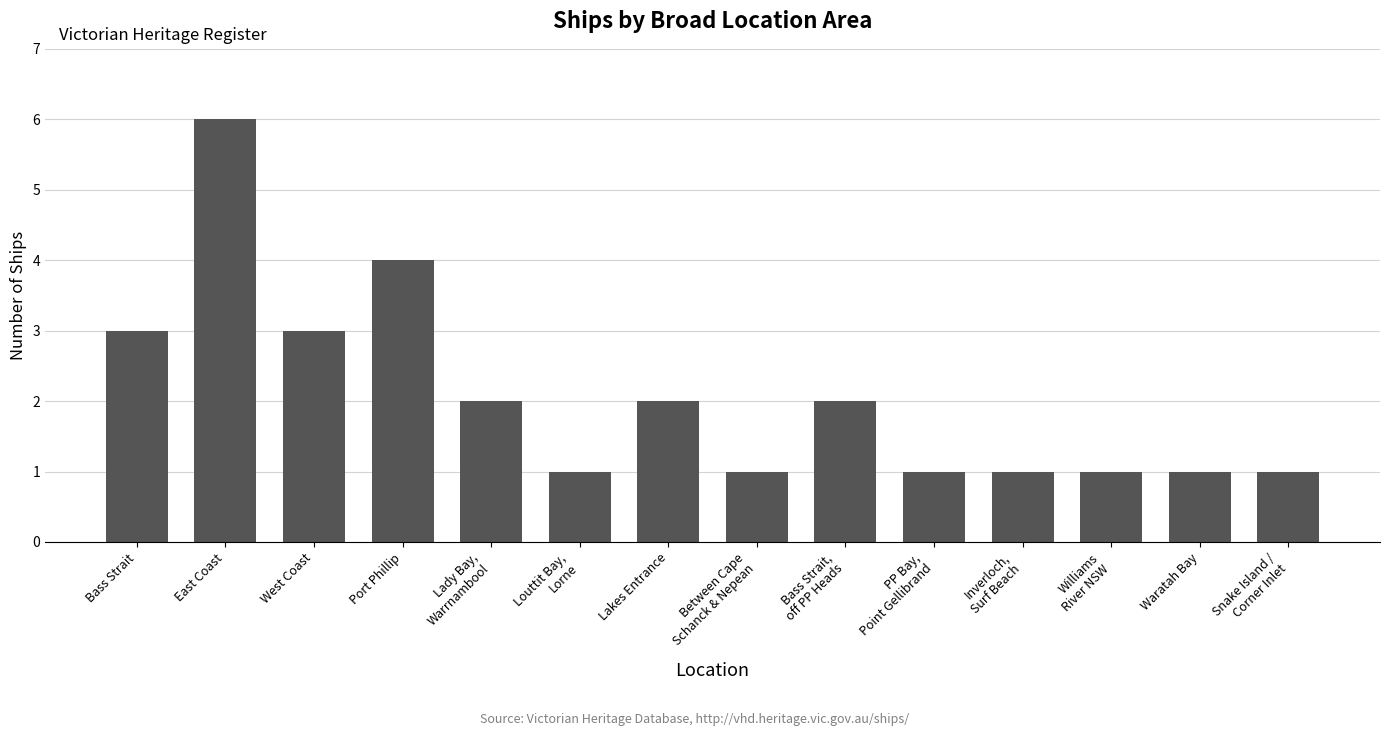

What is the greatest value displayed?

6